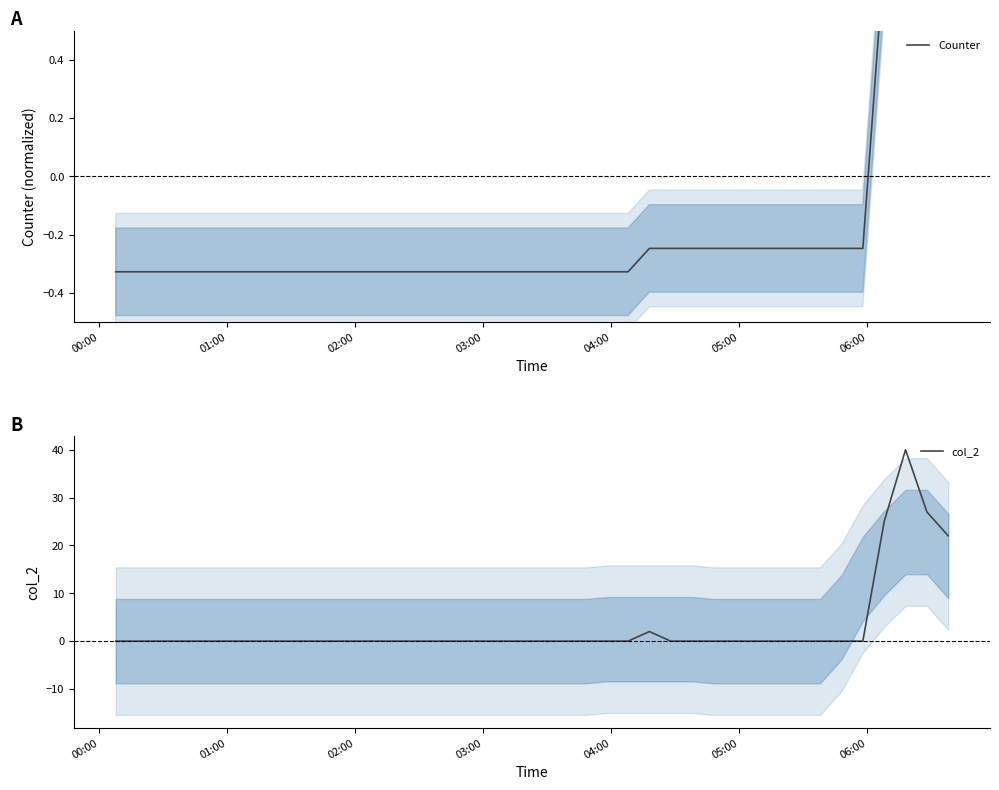

List the series in order of their overall mean, lowest first.

Counter, col_2